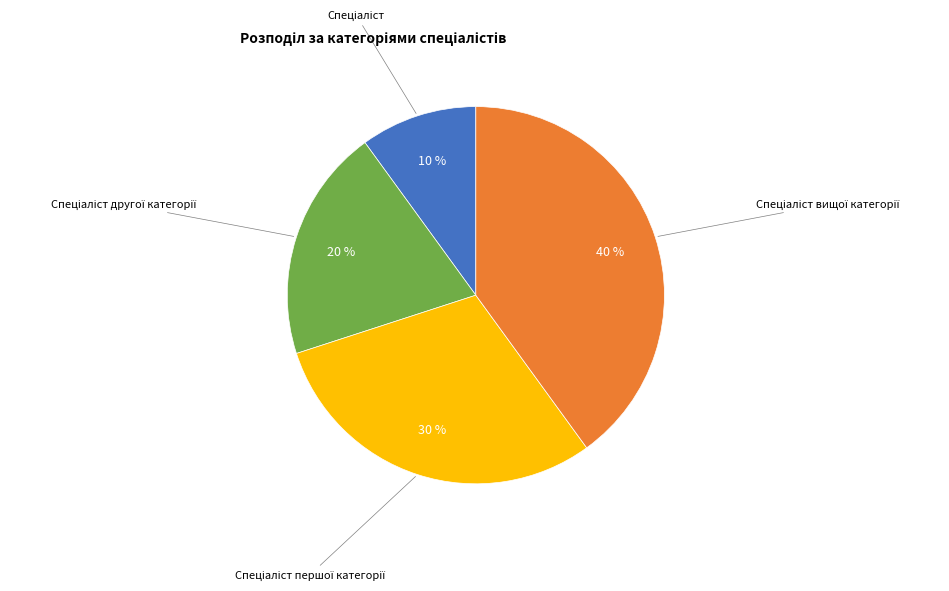

Is there a majority slice in this chart?

No